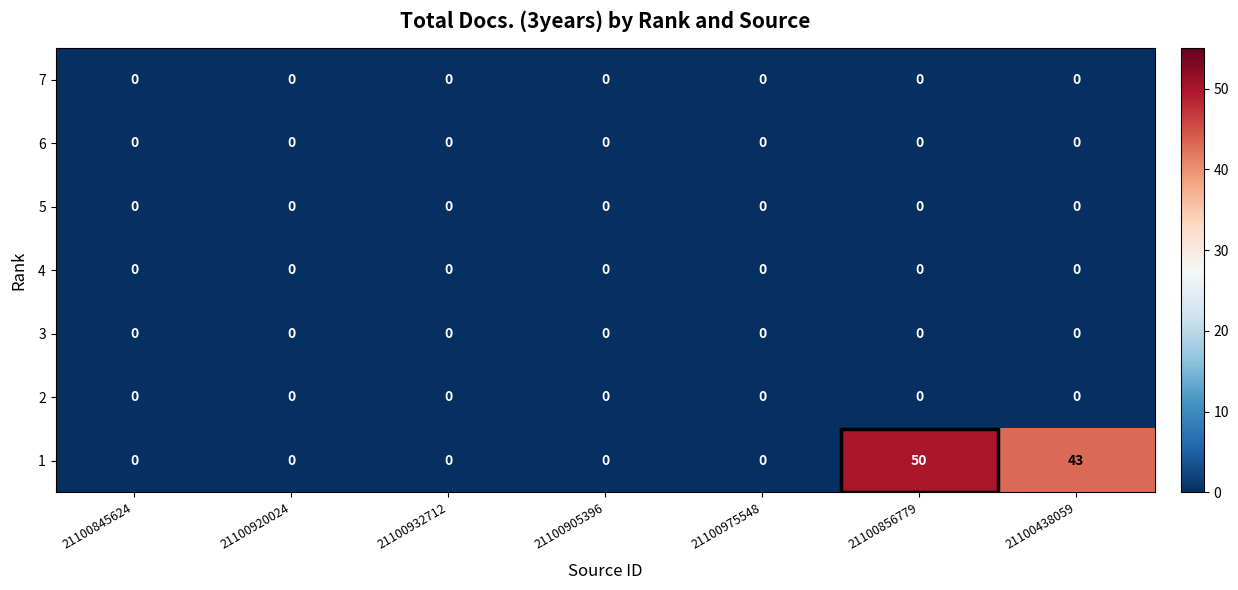

True or false: 1 has a value of 43 at 21100438059.

True